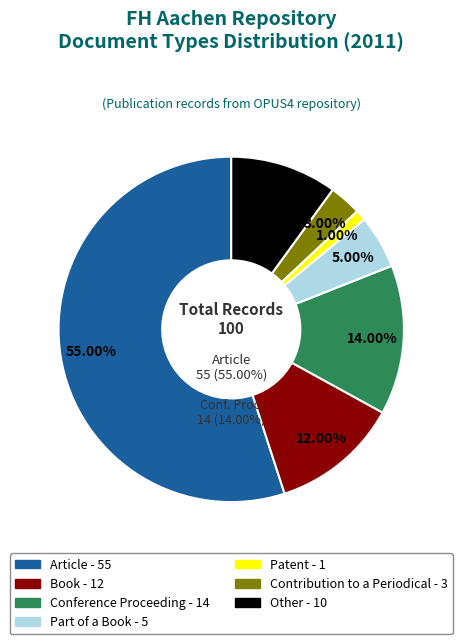

What percentage is the Patent slice, to the nearest percent?

1%